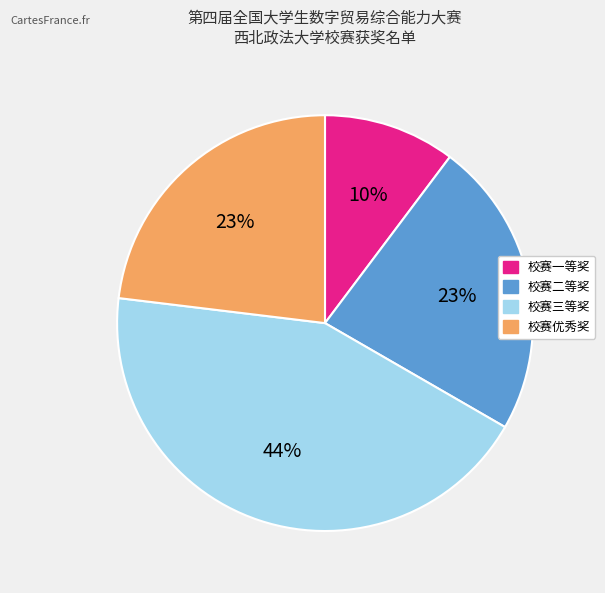

Is 校赛二等奖 the majority of the pie?

No